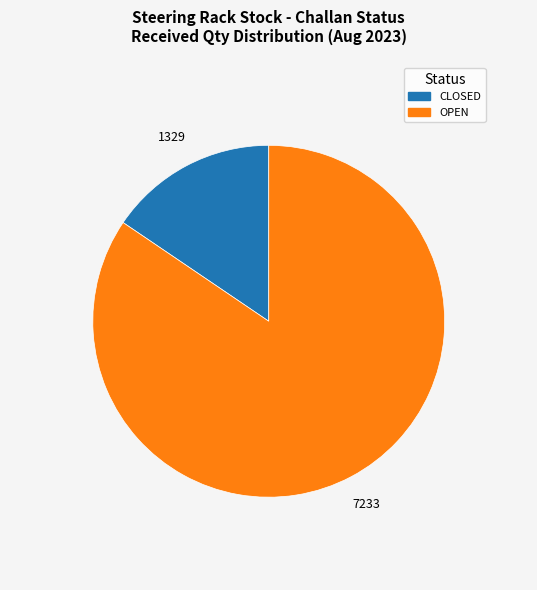

Rank the categories by value from highest to lowest.

OPEN, CLOSED